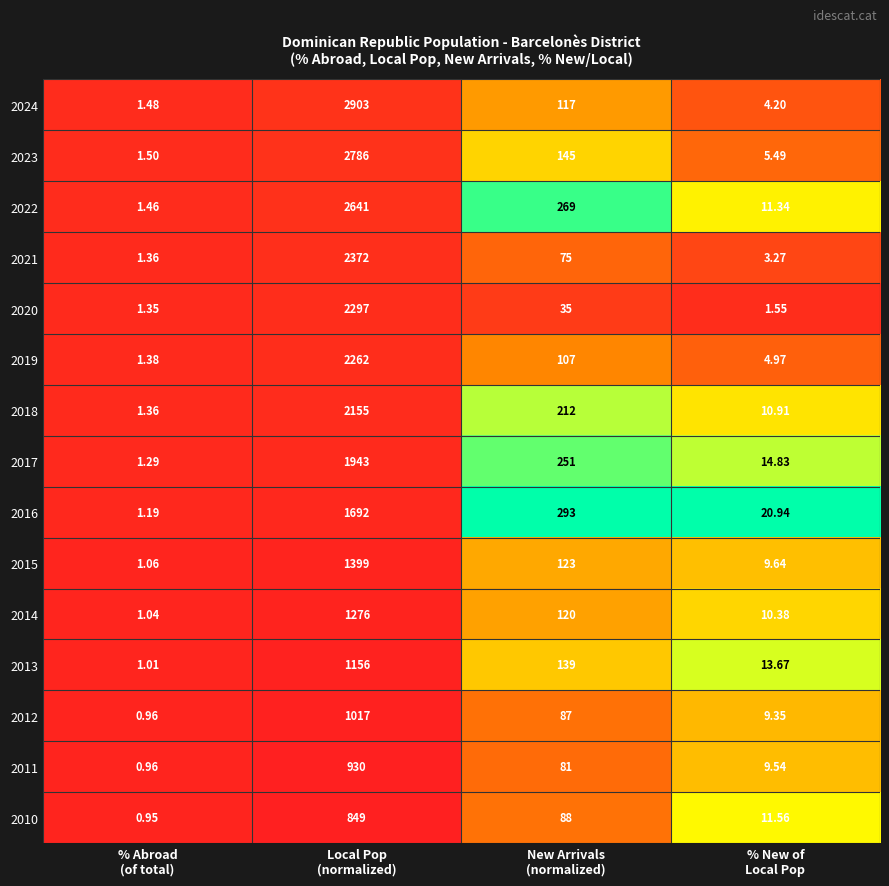

Which series has the largest total across all categories?

2024